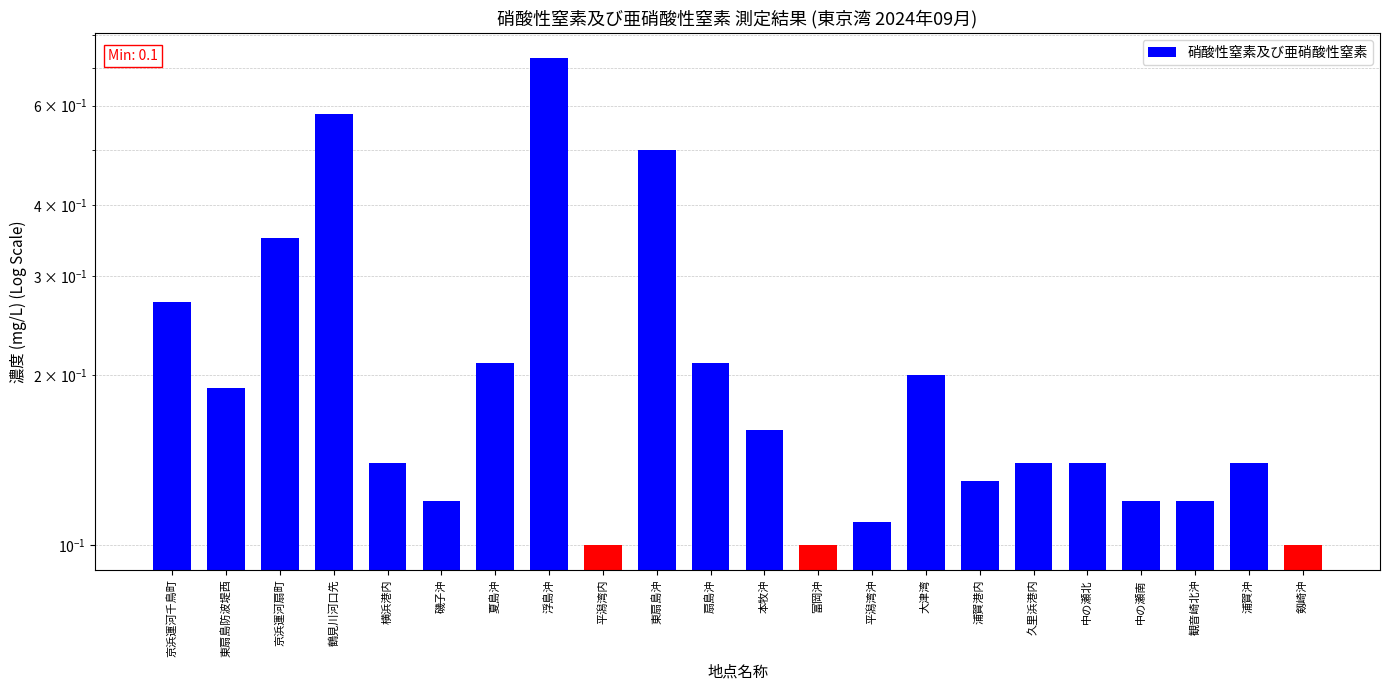

What is the sum of all values?

4.9